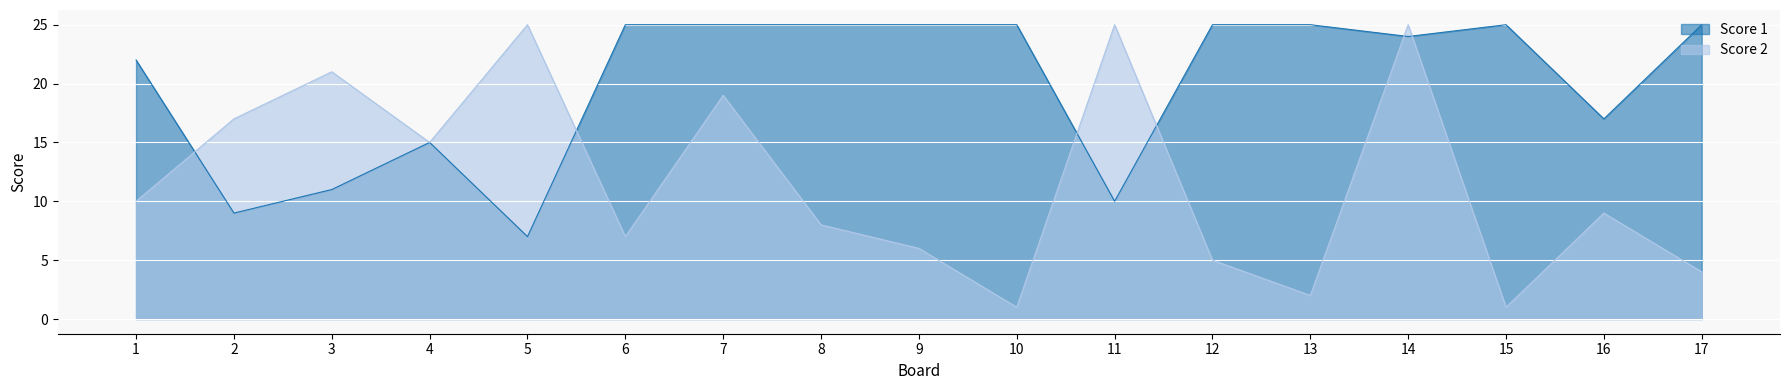

After their last crossing, which series has the higher values: Score 1 or Score 2?

Score 1